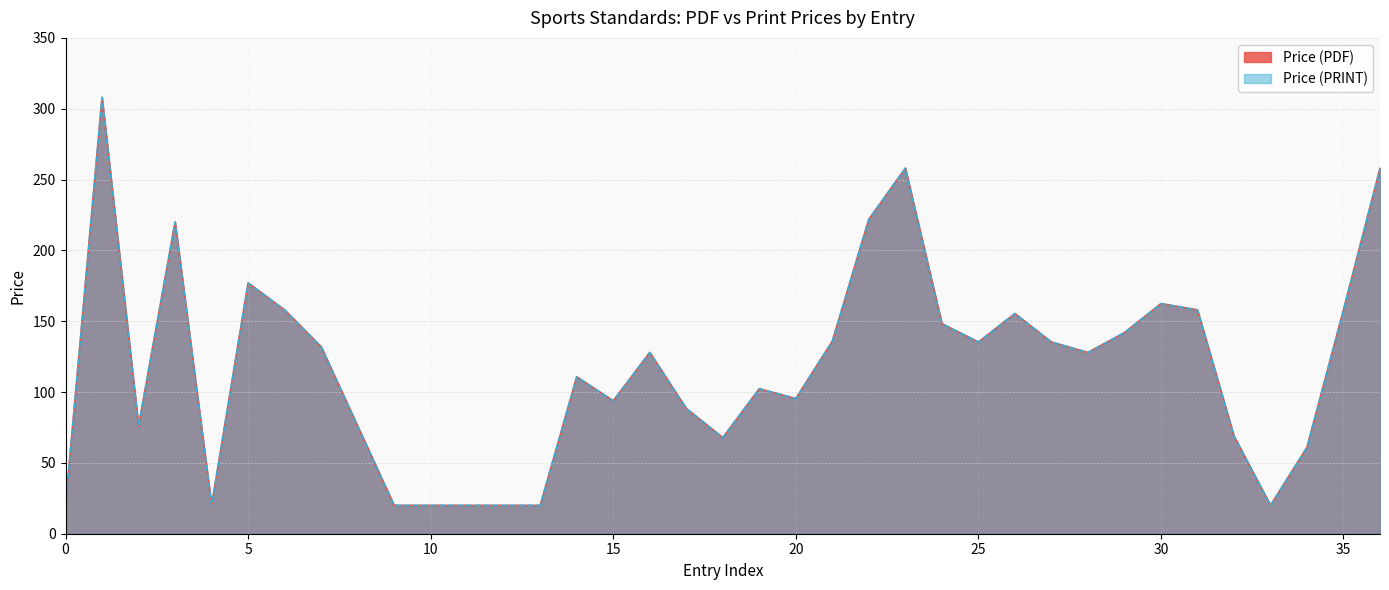

True or false: Price (PDF) and Price (PRINT) cross at least once.

False